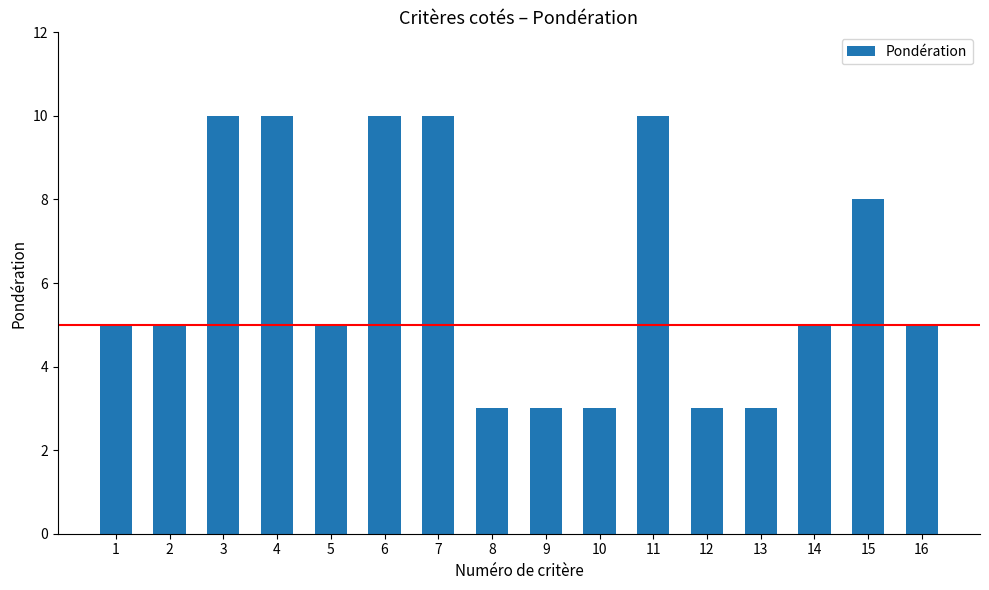

What is the ratio of the value at 5 to the value at 10?

1.7